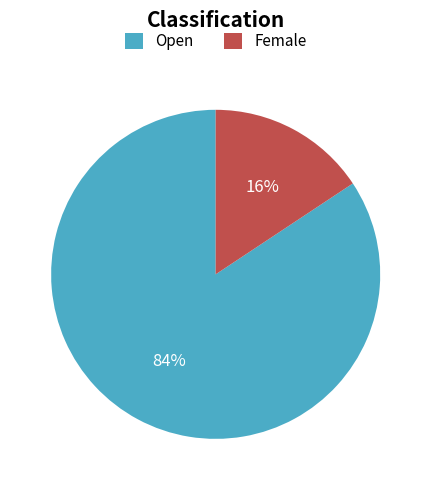

Between Female and Open, which is larger?

Open